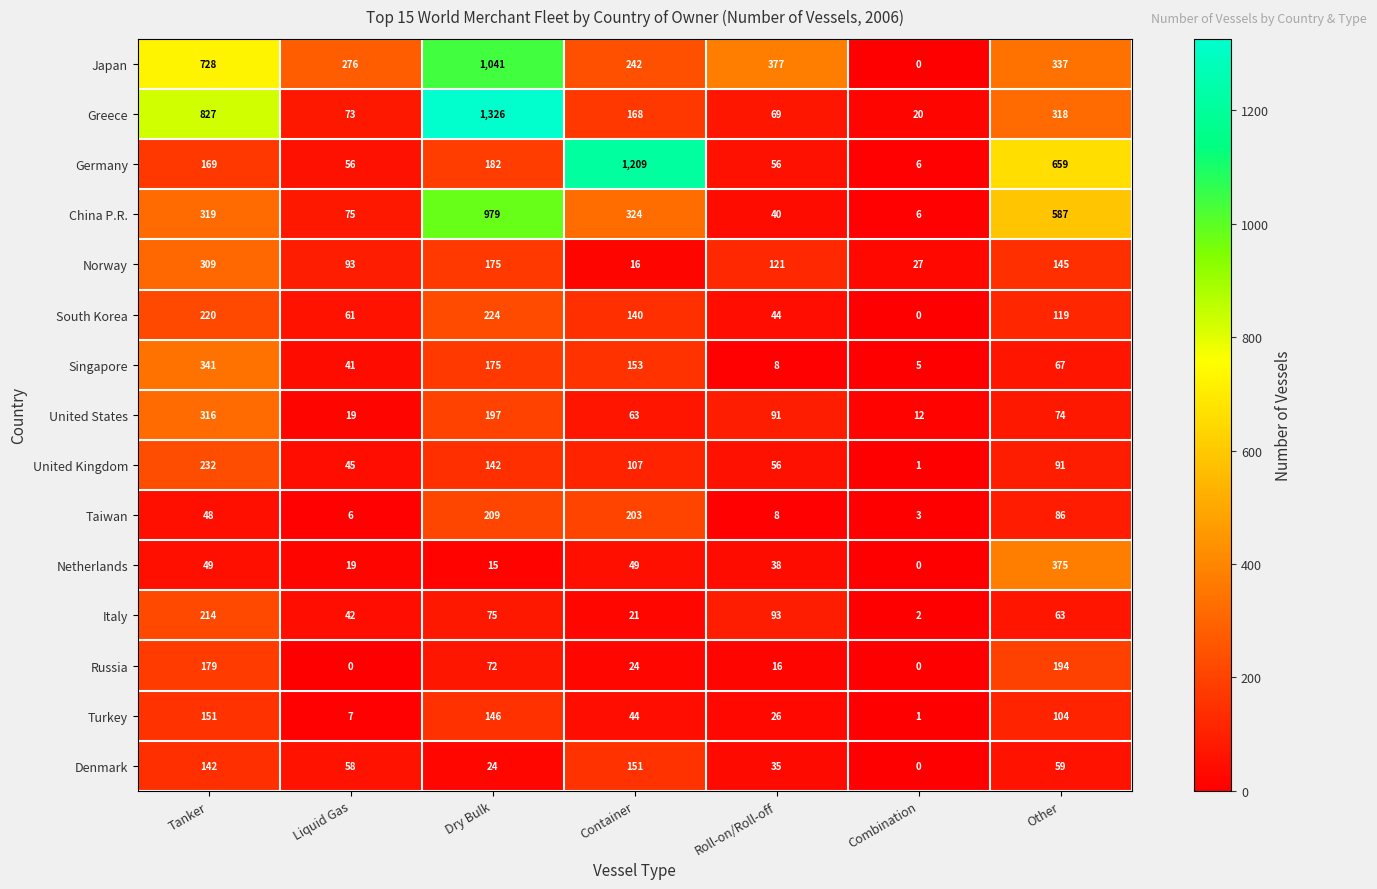

How many categories are shown in the chart?

7